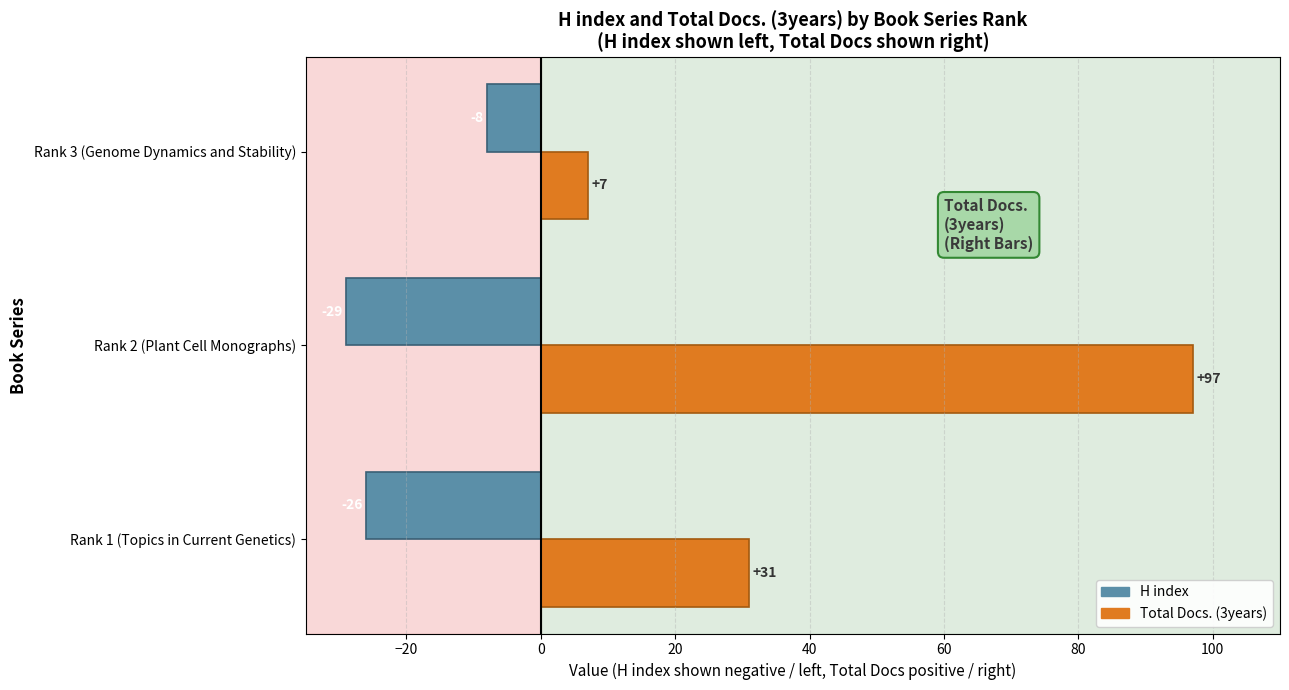

Which category has the lowest value across all series?

Rank 2 (Plant Cell Monographs)